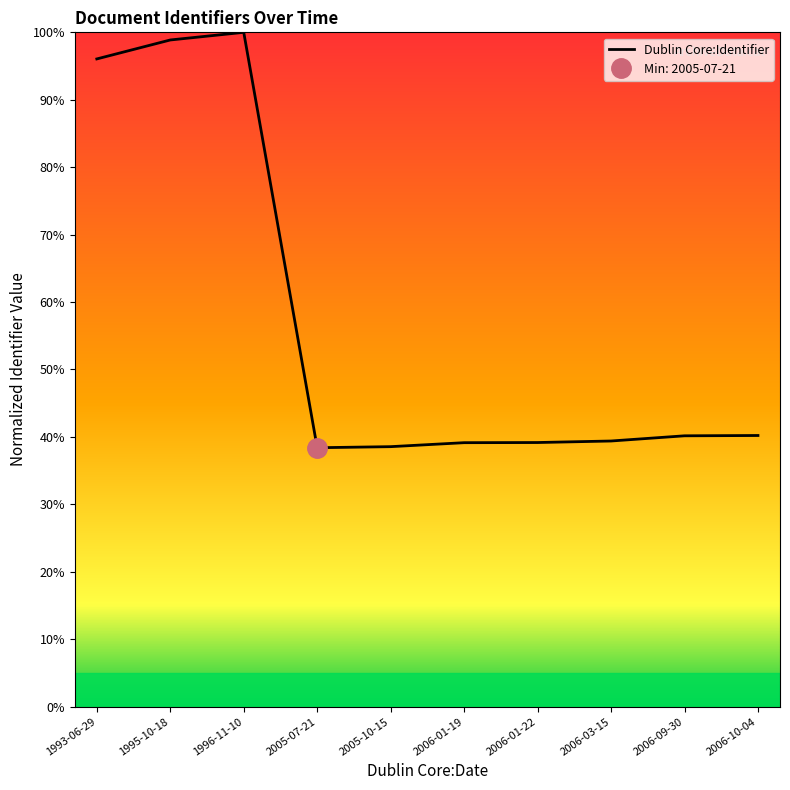

What is the average value?

57.0